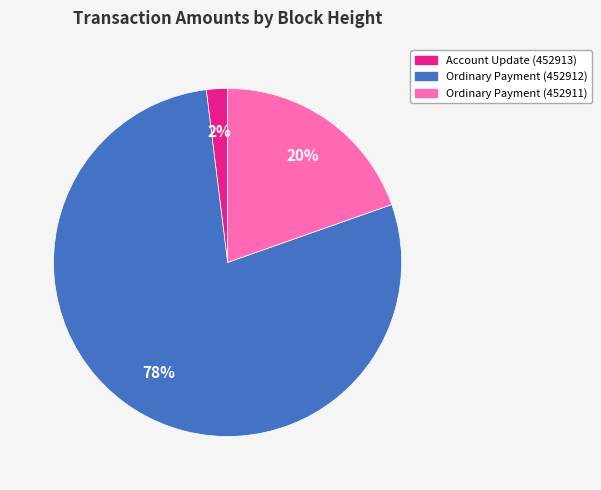

To the nearest percent, what is the average slice percentage?

33%